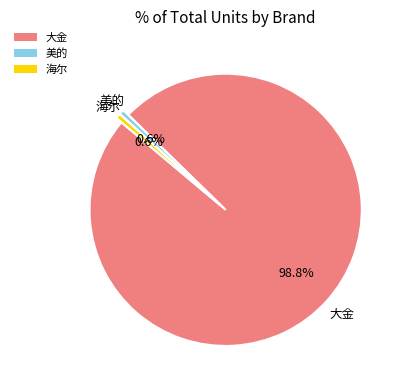

Which has a higher value, 美的 or 大金?

大金